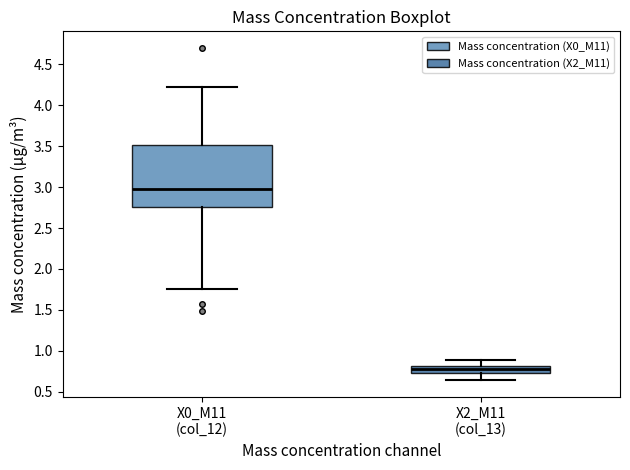

Reading left to right, transcribe this box plot: for each box, give where its median line is, the range the box spans, and where its two whiskers end, as read against the y-axis. The values are not printed on the chart, so give them approximately, as read against the axis.

X0_M11 (col_12): median 3.00, box 2.75 to 3.50, whiskers 1.75 to 4.20
X2_M11 (col_13): median 0.80 (inside the box), box 0.75 to 0.80, whiskers 0.65 to 0.90